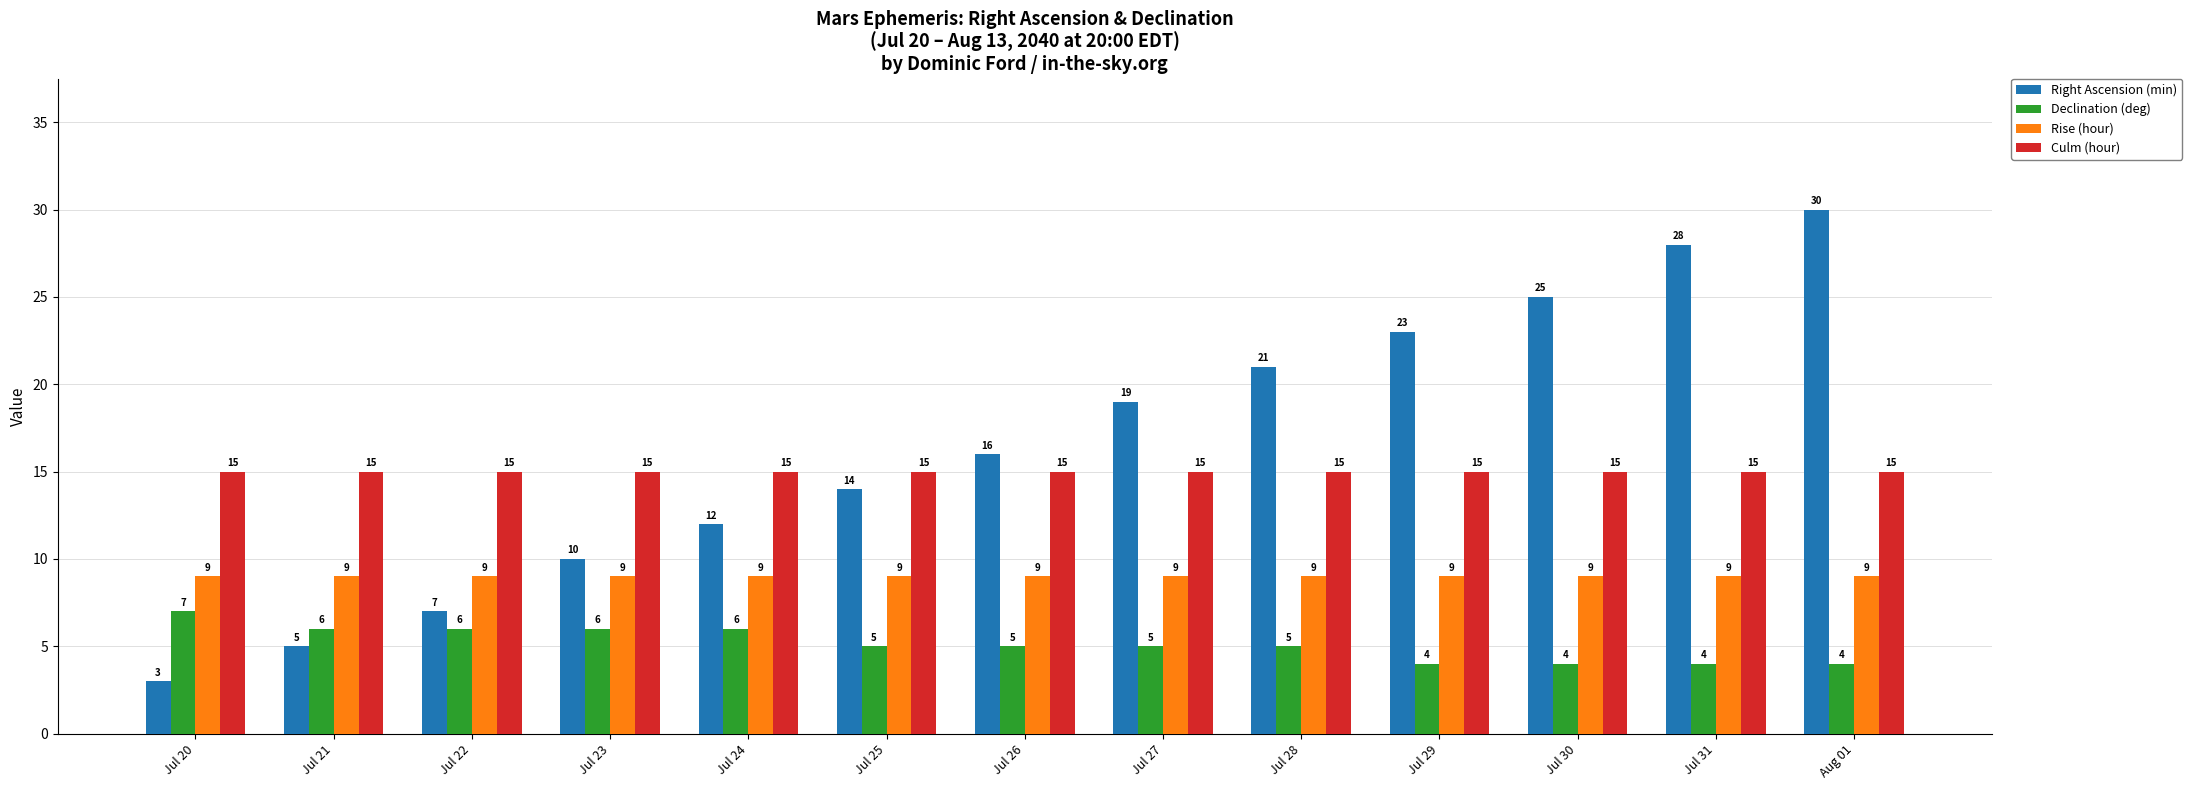

Which category has the lowest value across all series?

Jul 20